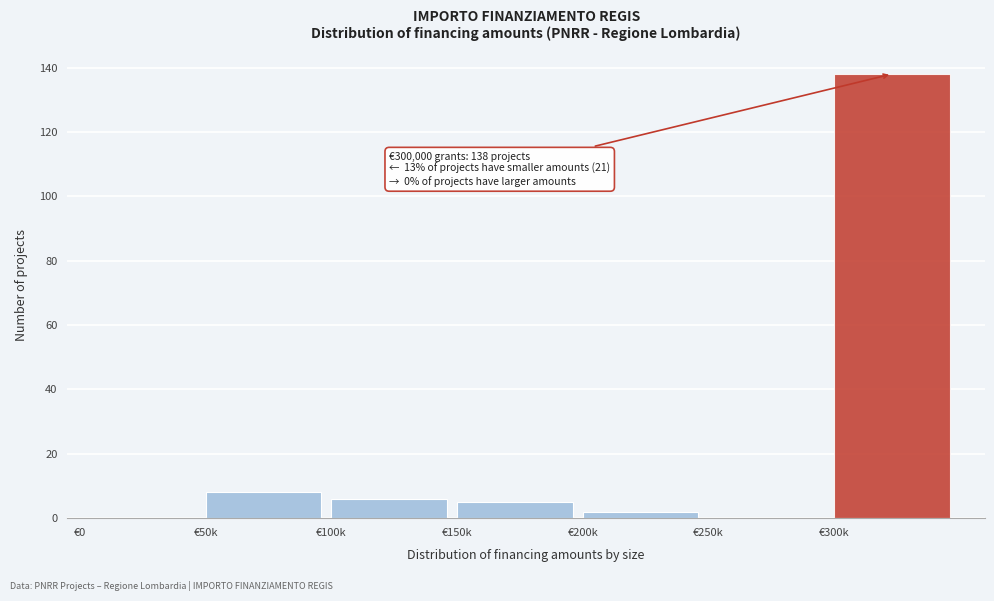

Reading right to left, list all the values displayed in this chart.

€300k=138	€250k=0	€200k=2	€150k=5	€100k=6	€50k=8	€0=0